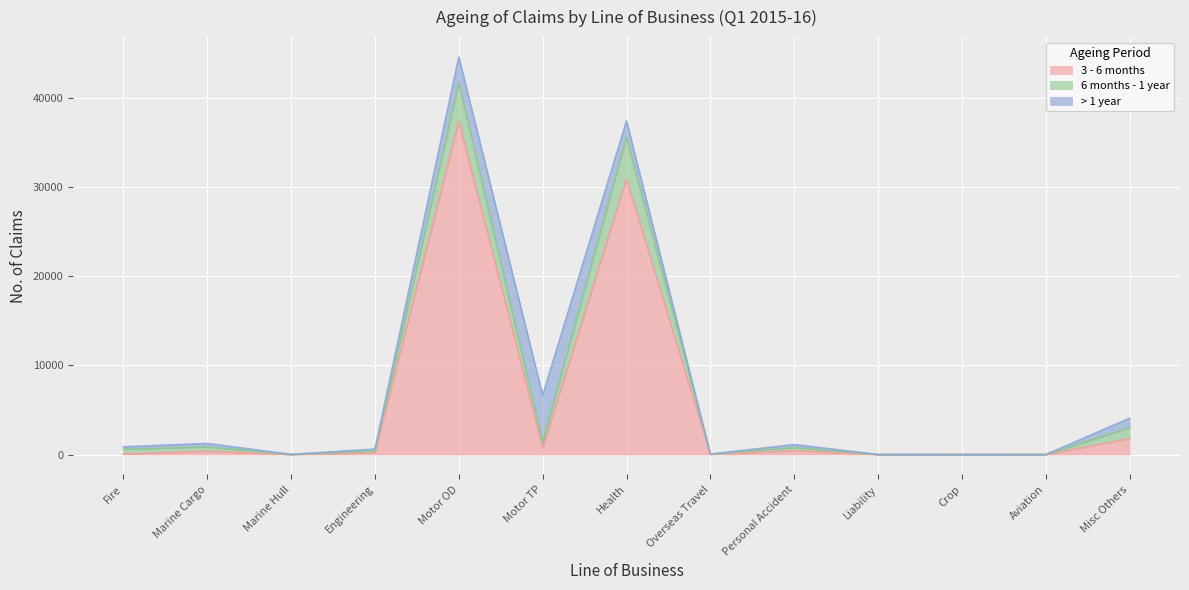

Rank the series at Crop from lowest to highest value.

3 - 6 months, 6 months - 1 year, > 1 year